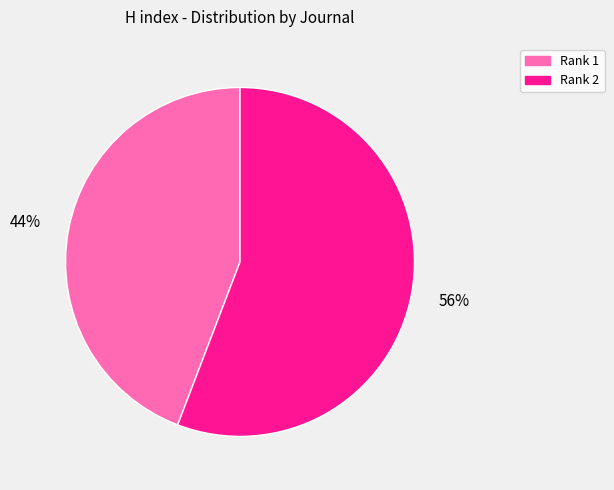

Is there a majority slice in this chart?

Yes